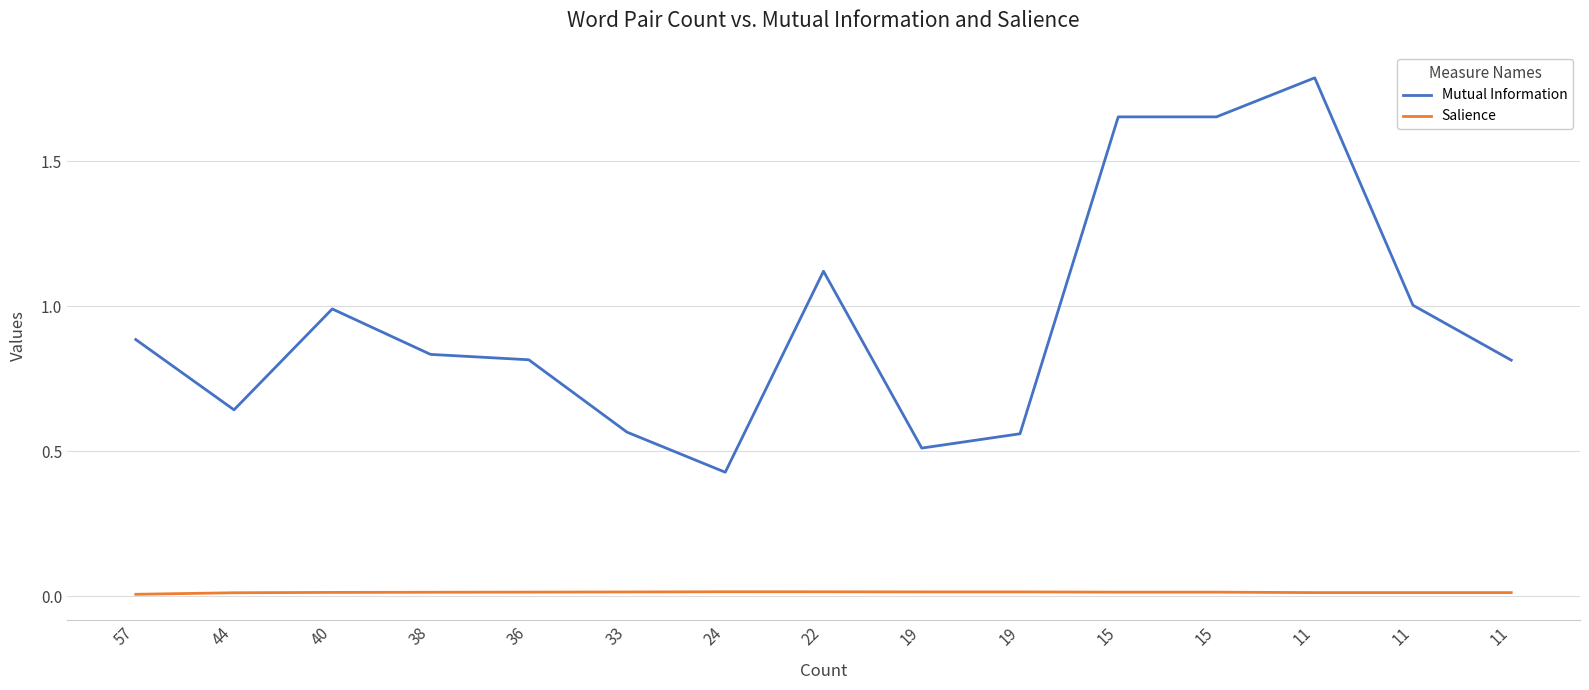

What are all the series names shown in the legend?

Mutual Information, Salience